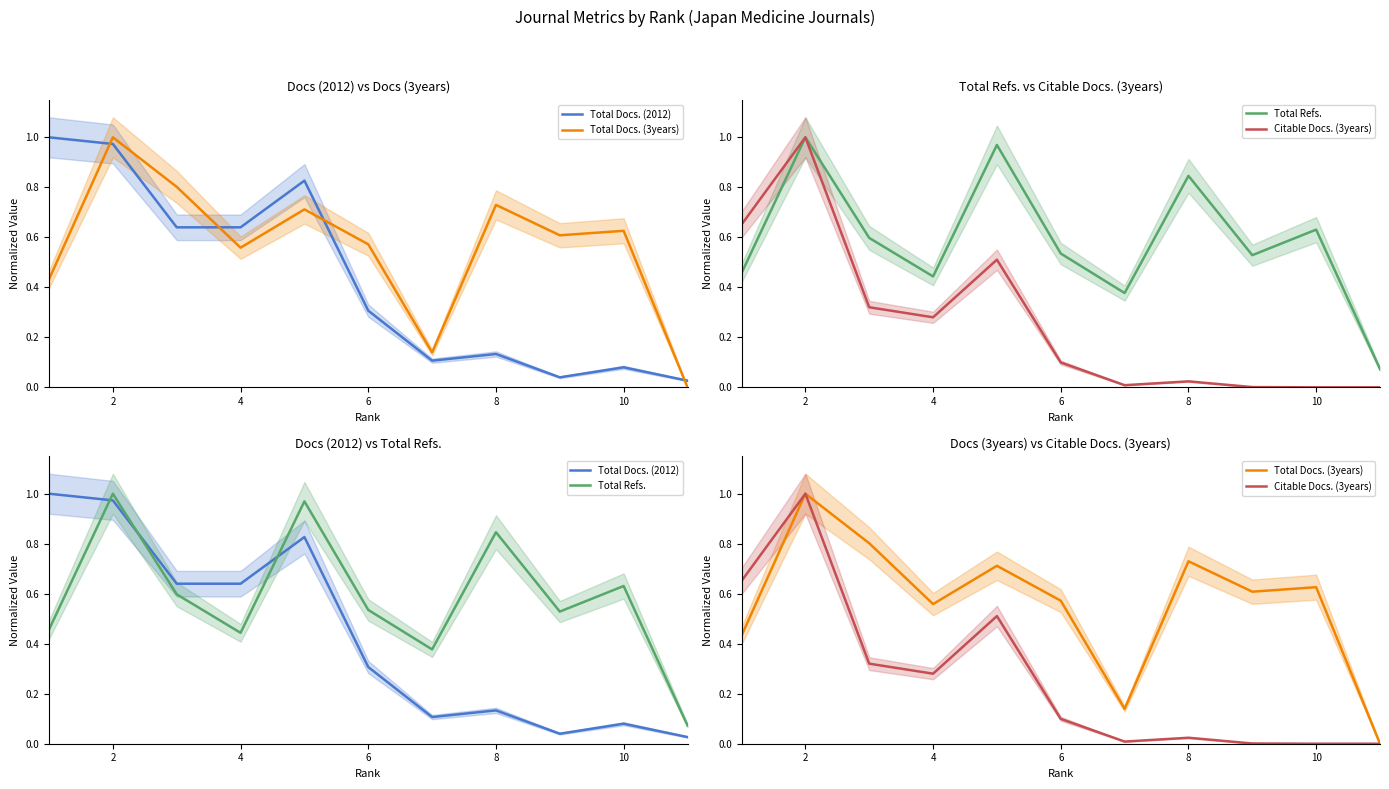

Which series has the largest range (max minus min)?

Total Docs. (3years)